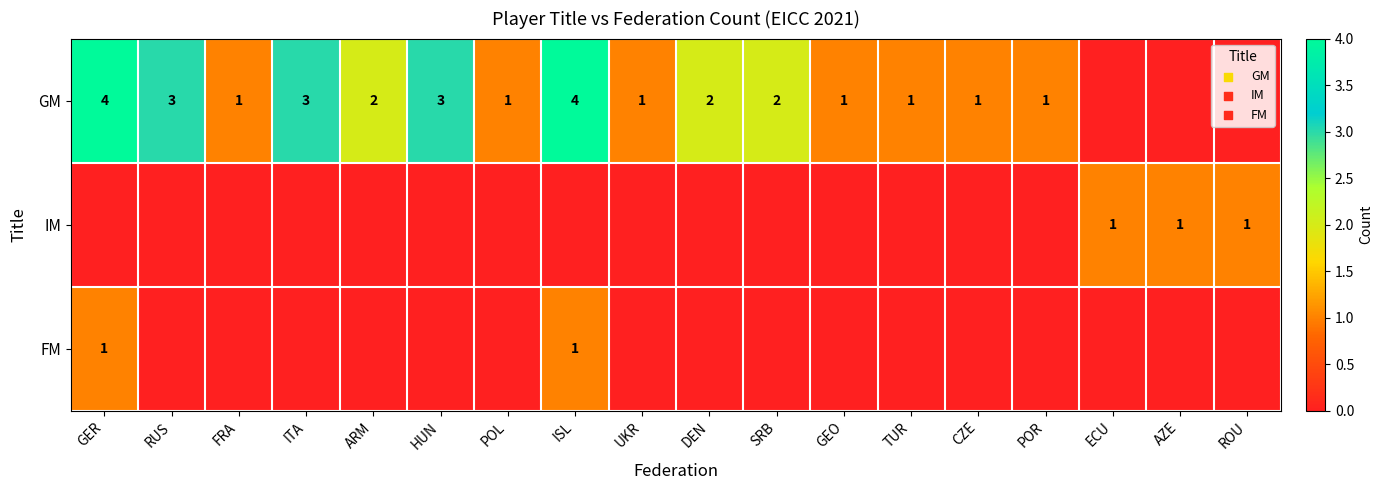

Is it true that FM equals 0 at ISL?

False